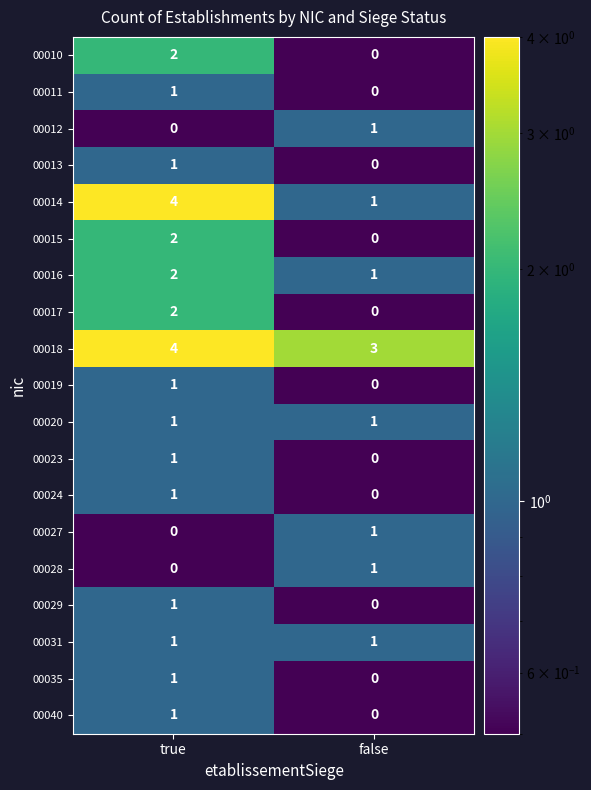

Is it true that 00040 equals 0 at false?

True